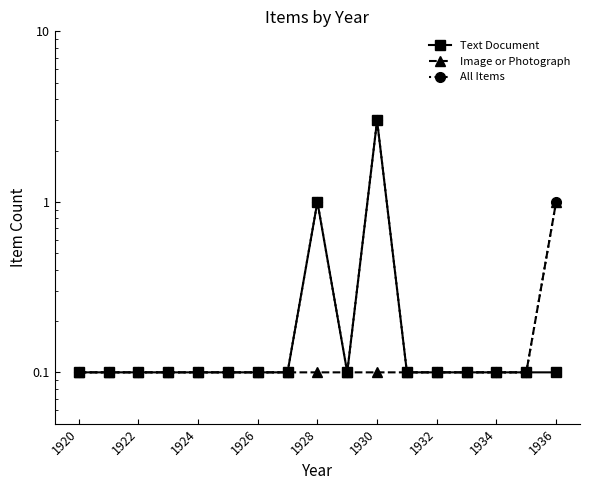

Is it true that All Items equals 0.1 at 1920?

False